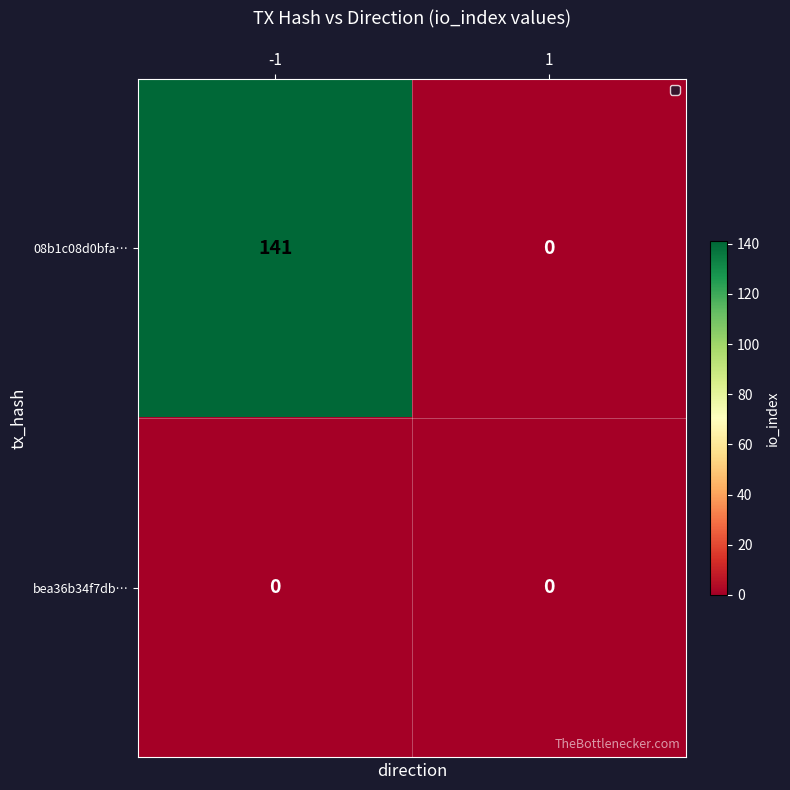

What is the sum of all 08b1c08d0bfa… values?

141